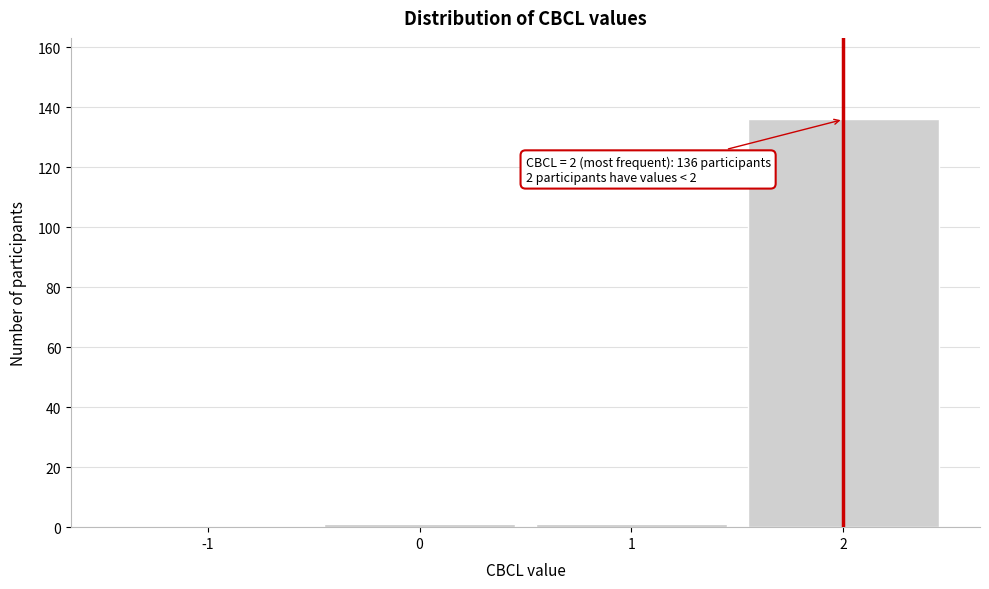

Reading right to left, extract all data points from this chart.

2=136	1=1	0=1	-1=0